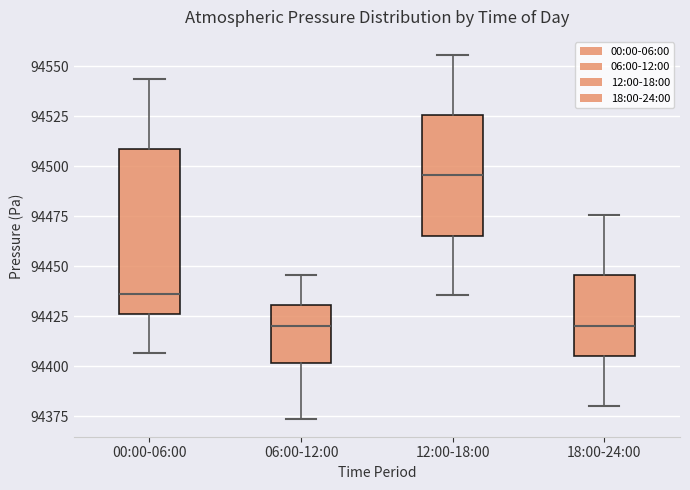

Reading left to right, transcribe this box plot: for each box, give where its median line is, the range the box spans, and where its two whiskers end, as read against the y-axis. The values are not printed on the chart, so give them approximately, as read against the axis.

00:00-06:00: median 94435, box 94425 to 94510, whiskers 94405 to 94545
06:00-12:00: median 94420, box 94400 to 94430, whiskers 94375 to 94445
12:00-18:00: median 94495, box 94465 to 94525, whiskers 94435 to 94555
18:00-24:00: median 94420, box 94405 to 94445, whiskers 94380 to 94475